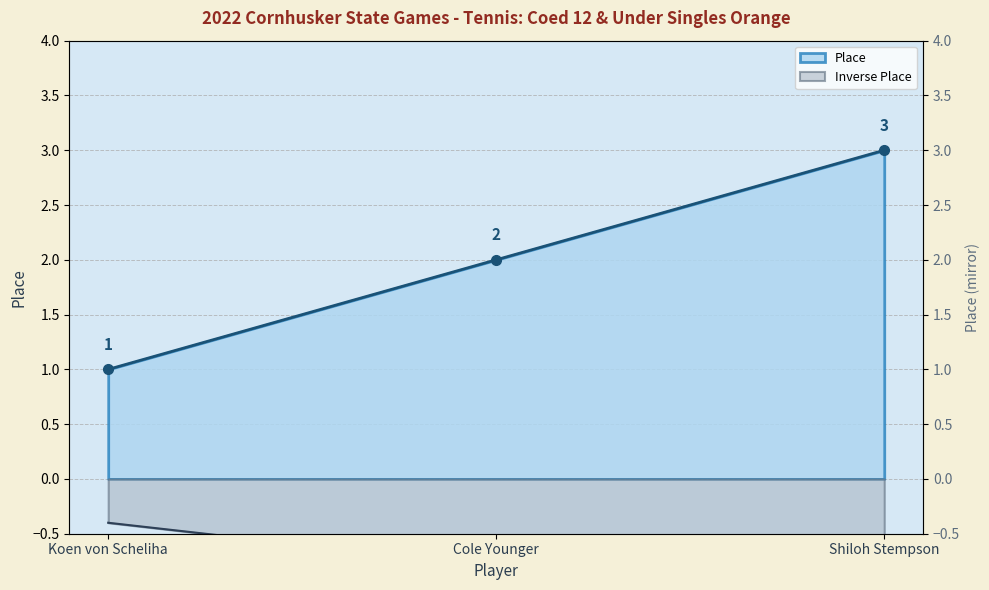

What is the ratio of the value at Koen von Scheliha to the value at Cole Younger?

0.5